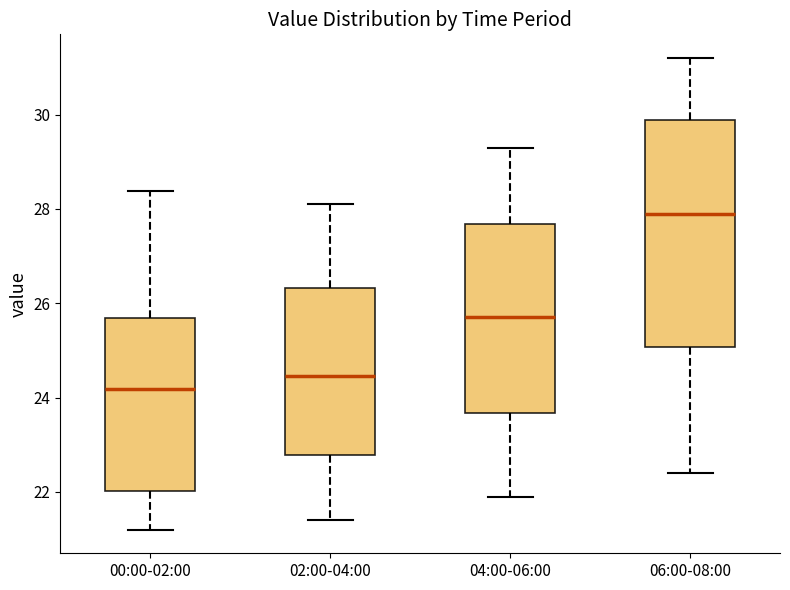

Which box is the tallest, from its lower edge to its upper edge?

06:00-08:00